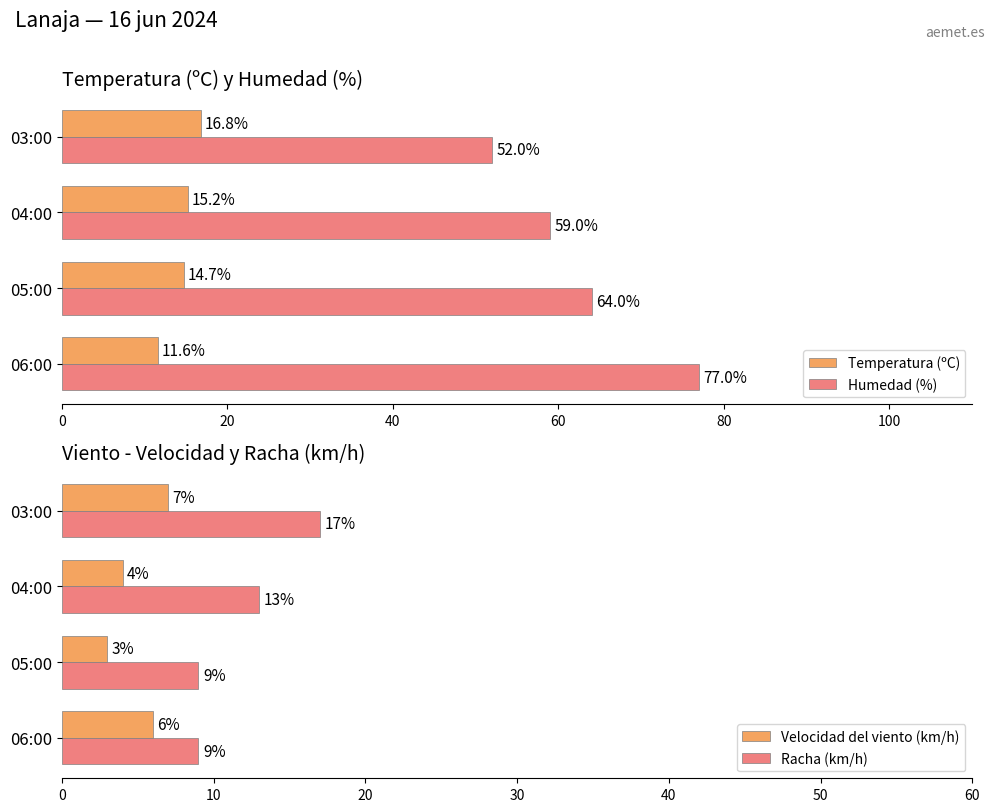

List the labels in order of Temperatura (ºC) value, largest first.

03:00, 04:00, 05:00, 06:00